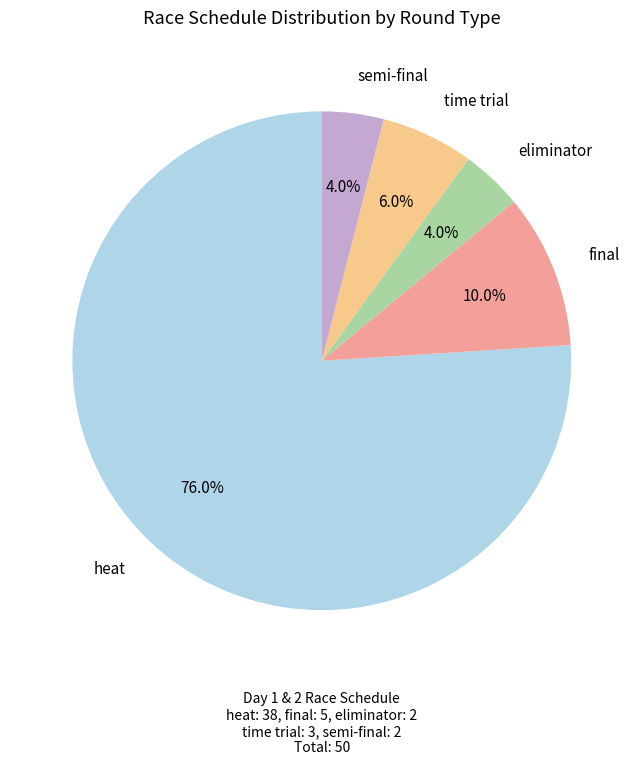

Is there a majority slice in this chart?

Yes